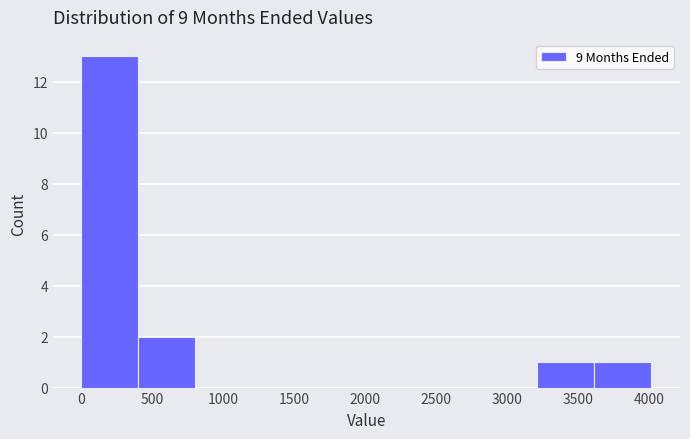

How tall is the bar that spans 3200 to 3600 on the x-axis? Neither the bar edges nor the heights are printed on the chart, so give them approximately, as read against the axes.

1